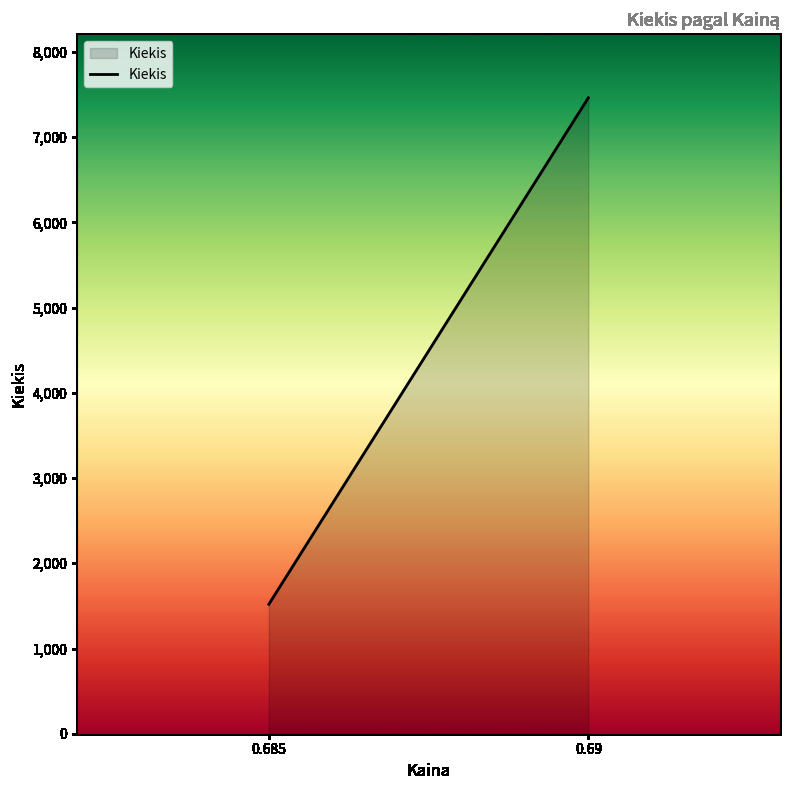

What is the difference between the maximum and minimum values?

5943